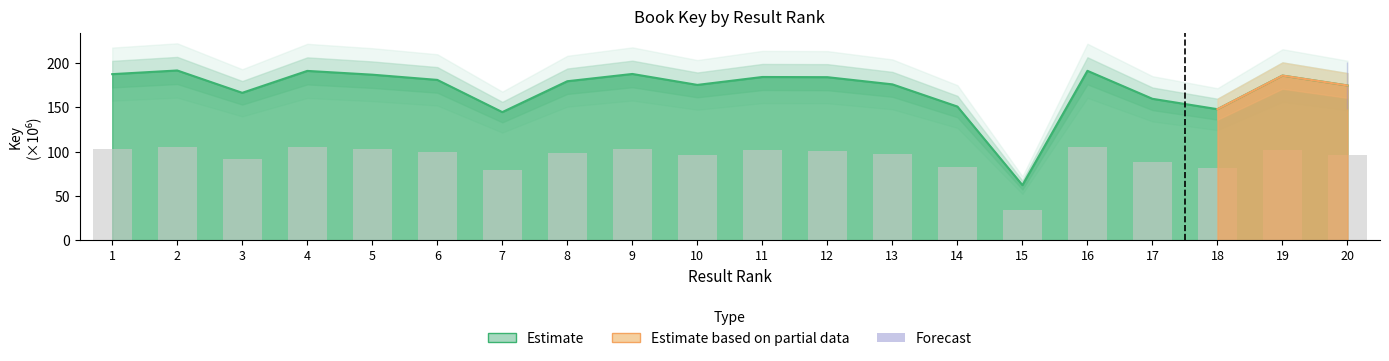

Reading left to right, transcribe all the data shown in this chart.

1=187.4	2=191.5	3=166.3	4=191.0	5=186.8	6=180.9	7=144.5	8=179.4	9=187.6	10=175.2	11=184.2	12=183.9	13=175.9	14=150.8	15=62.1	16=191.1	17=159.5	18=147.8	19=185.8	20=174.6